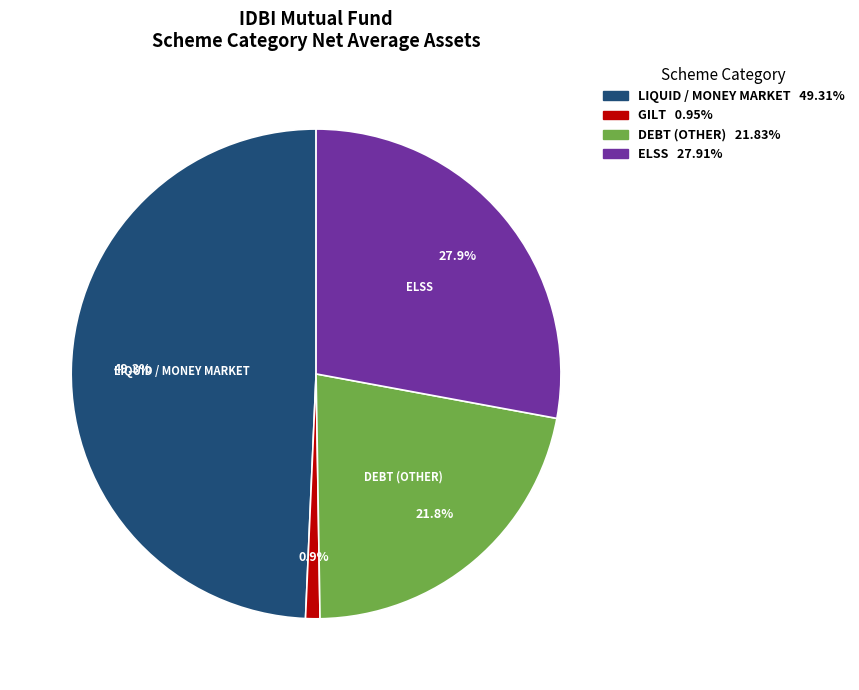

How many slices are in this pie chart?

4